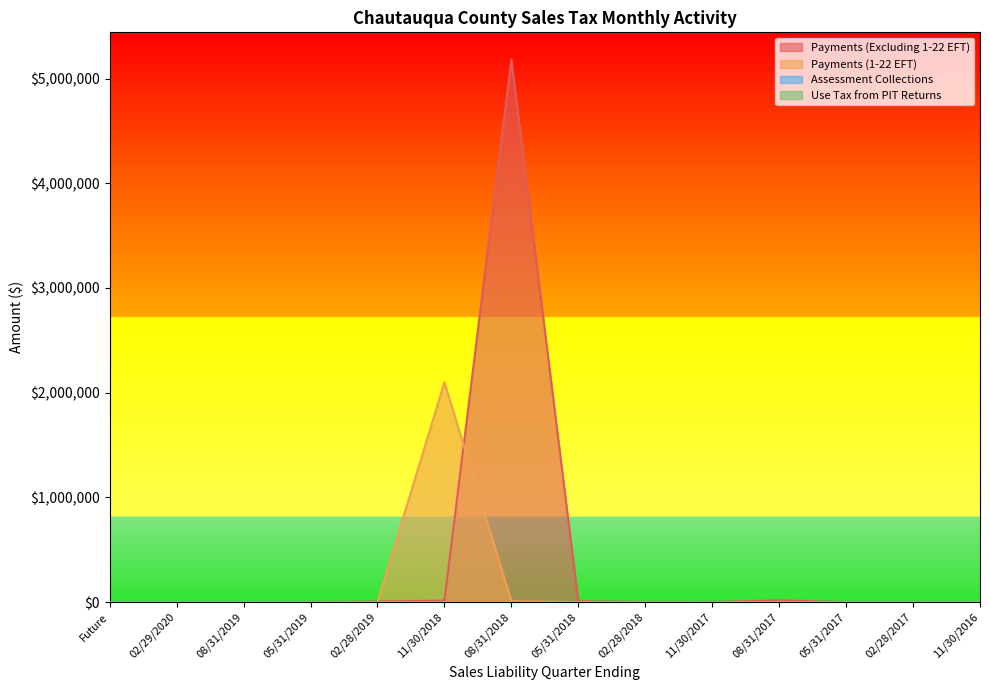

The value of Payments (Excluding 1-22 EFT) at 05/31/2019 is -2718888.0. True or false?

False